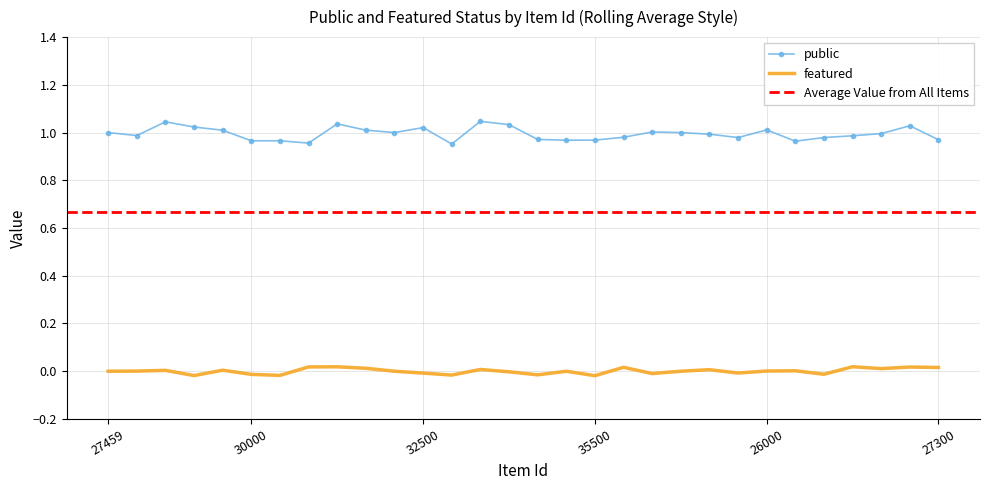

True or false: featured has a value of -0.0 at 32500.

True